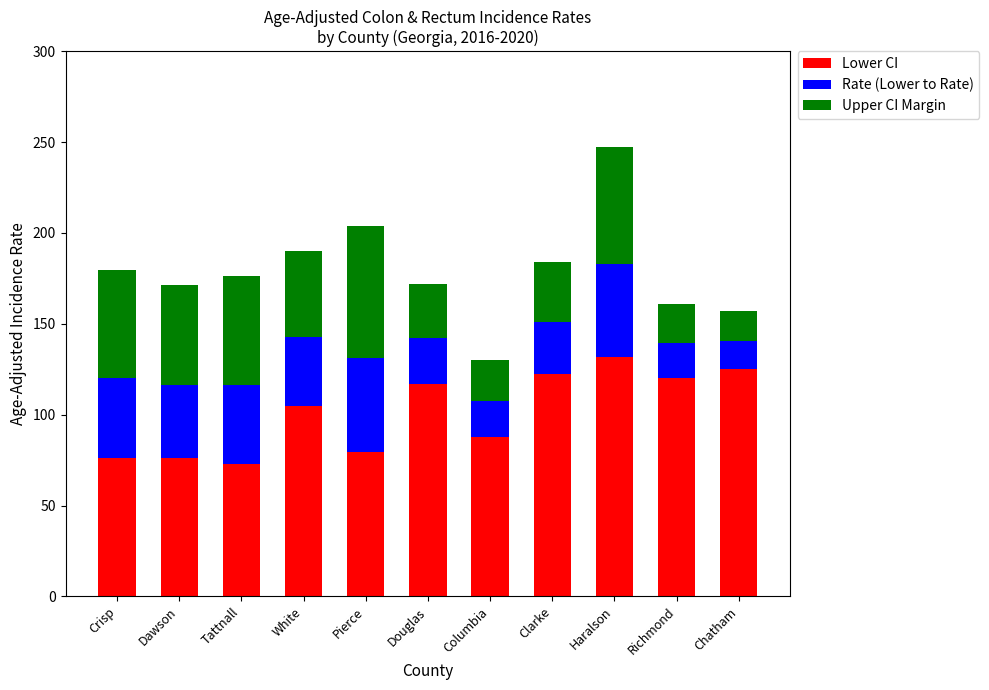

What is the difference between the second highest and minimum values in the Lower CI series?

51.8